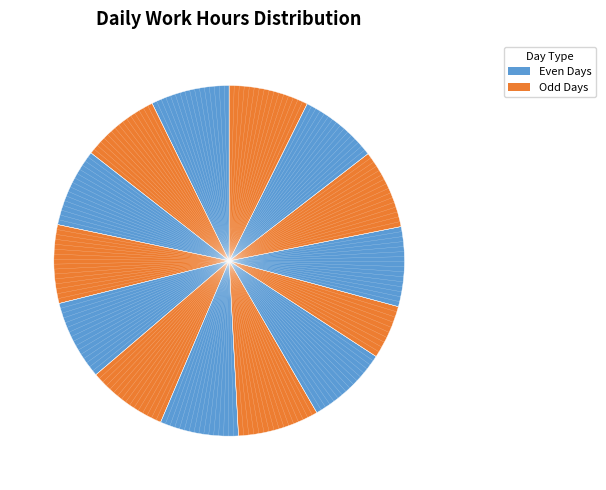

How many slices are in this pie chart?

14